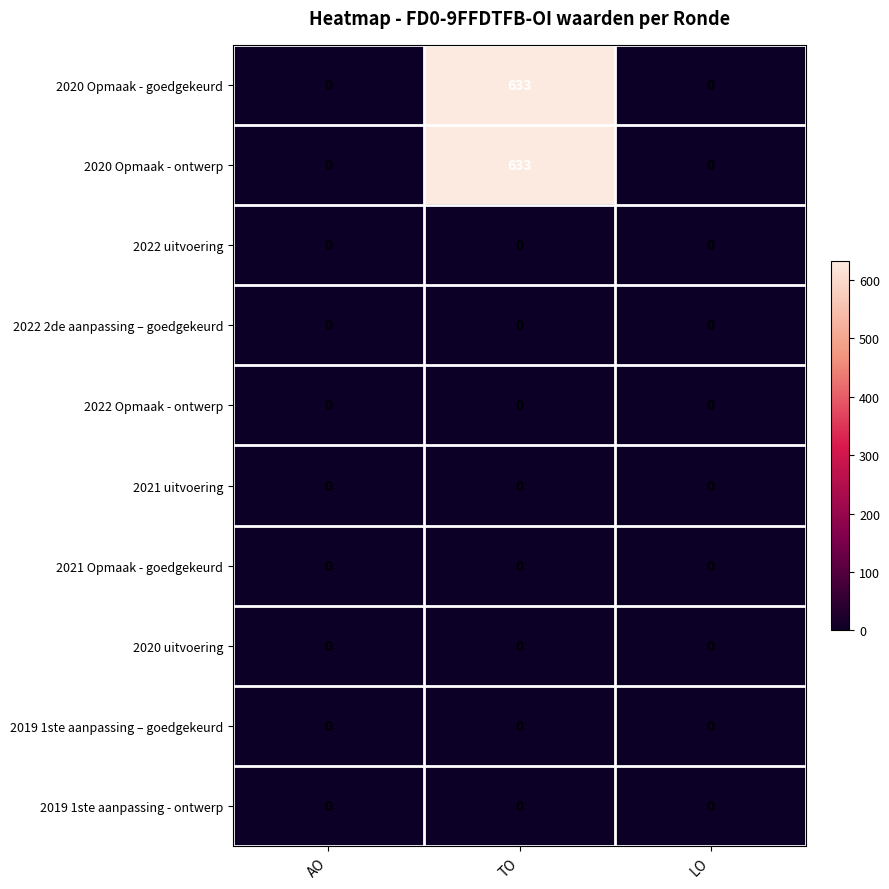

What is the spread (max minus min) of values at TO?

633